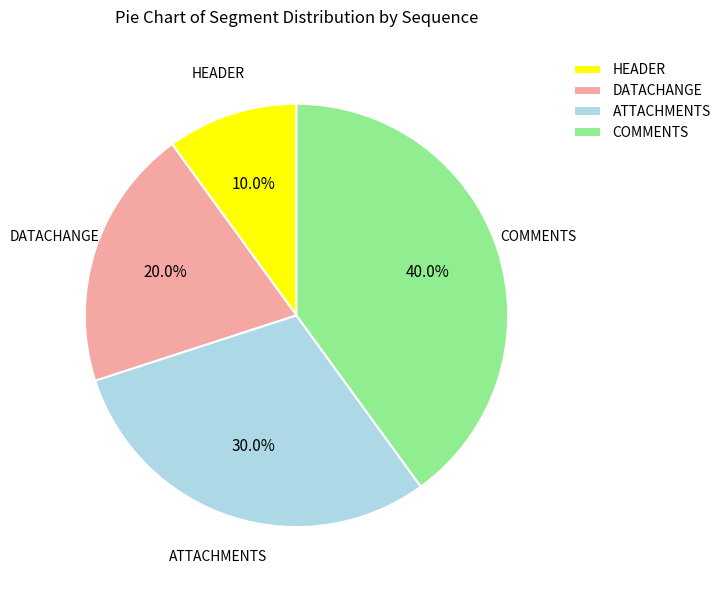

To the nearest percent, what percentage of the pie is HEADER?

10%